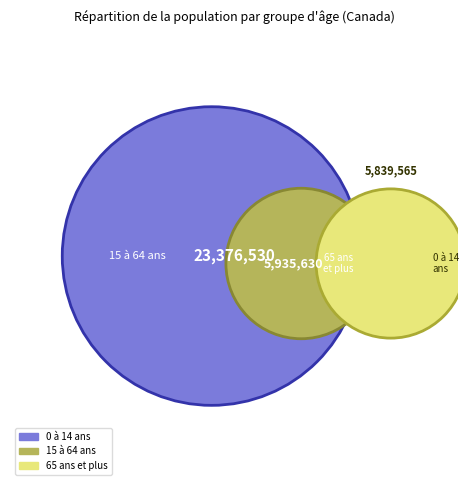

Is it true that 15 à 64 ans is 67% of the pie?

True